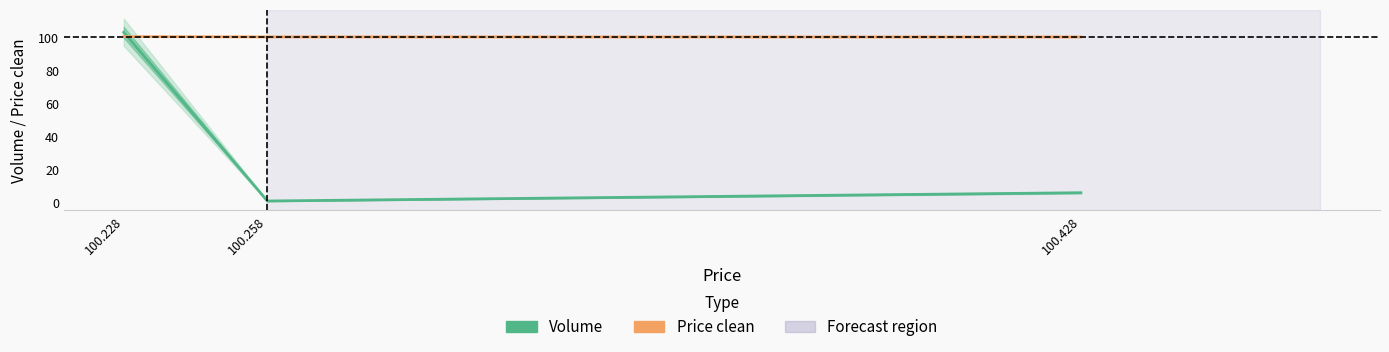

Reading left to right, extract all data points from this chart.

Volume: 100.228=103.0	100.258=1.0	100.428=6.0
Price clean: 100.228=100.4	100.258=100.2	100.428=100.2